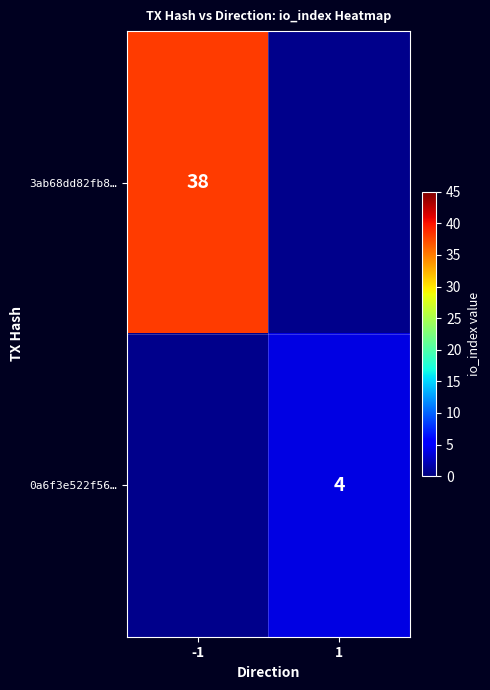

The value of 3ab68dd82fb8… at -1 is 38. True or false?

True